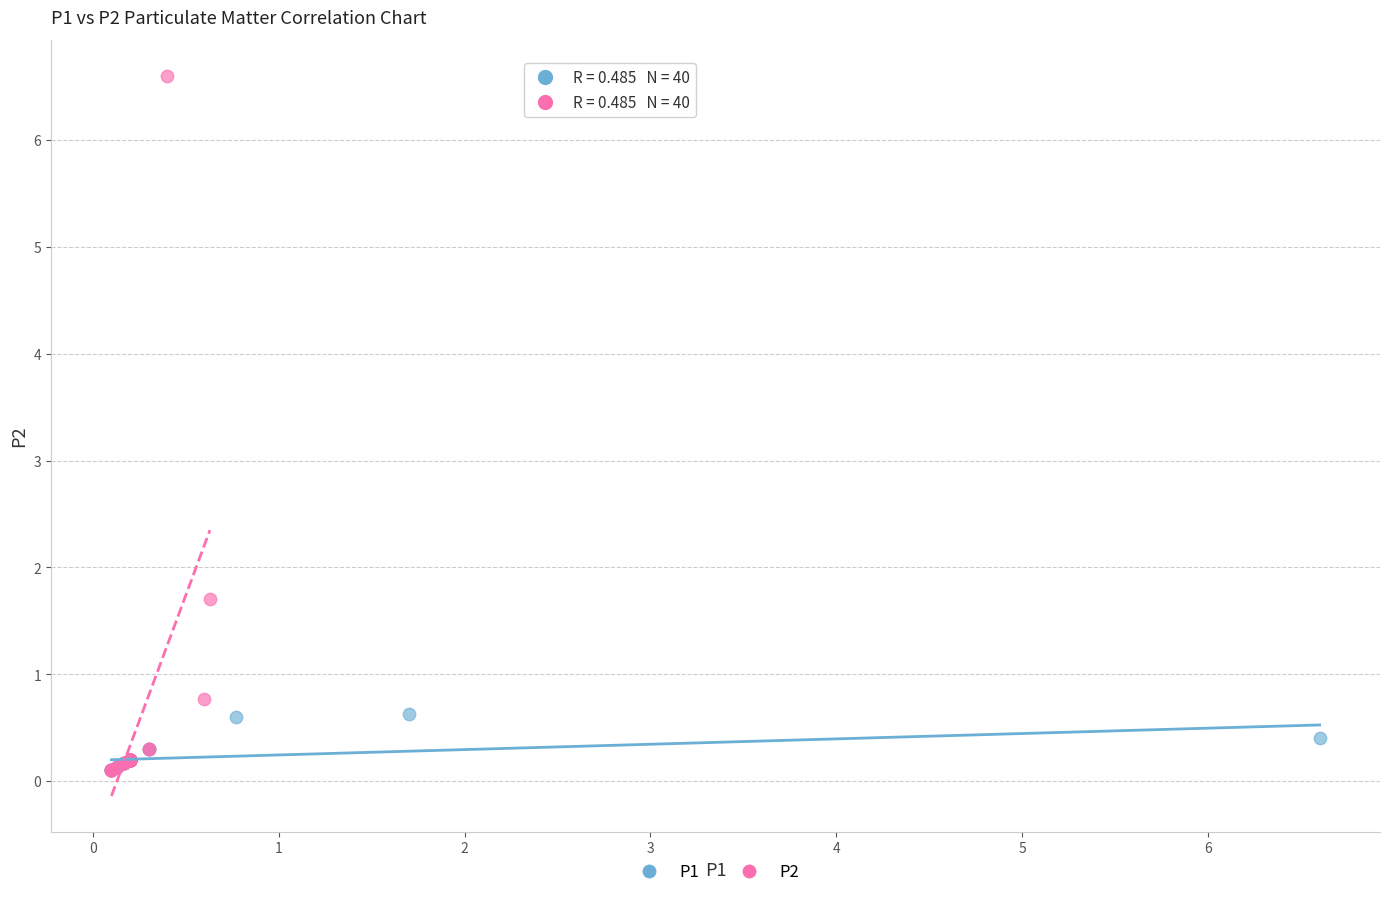

Which series has the widest spread of Y values?

P2